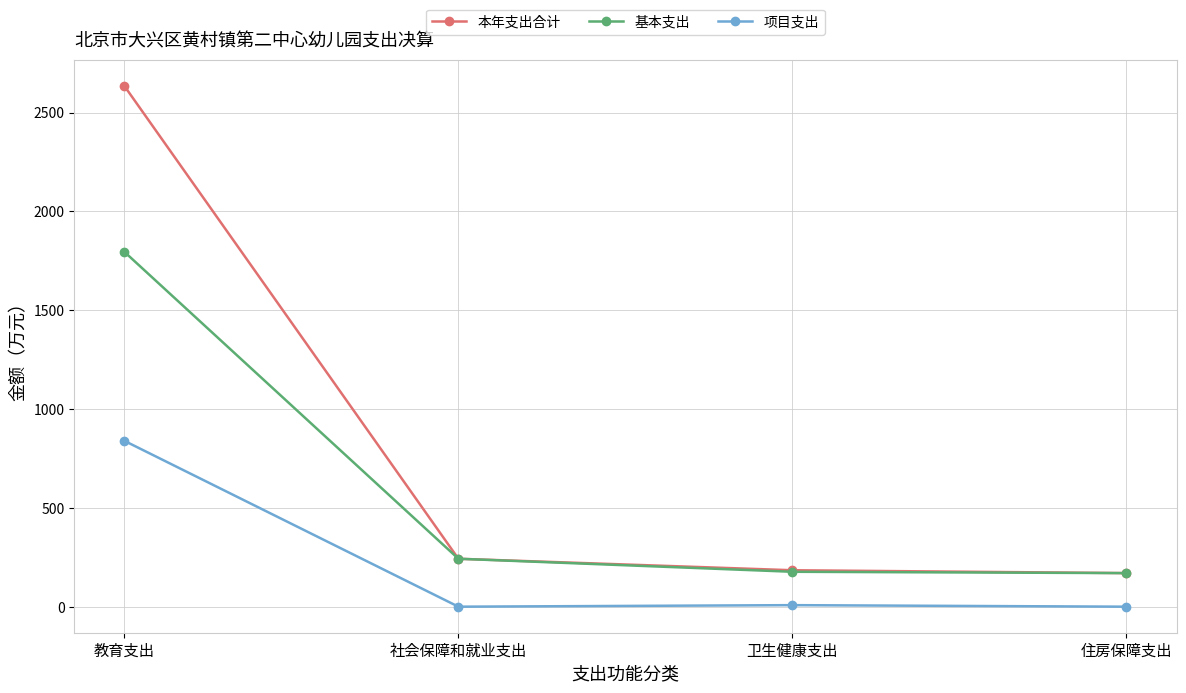

How many values in the 基本支出 series exceed 242?

2